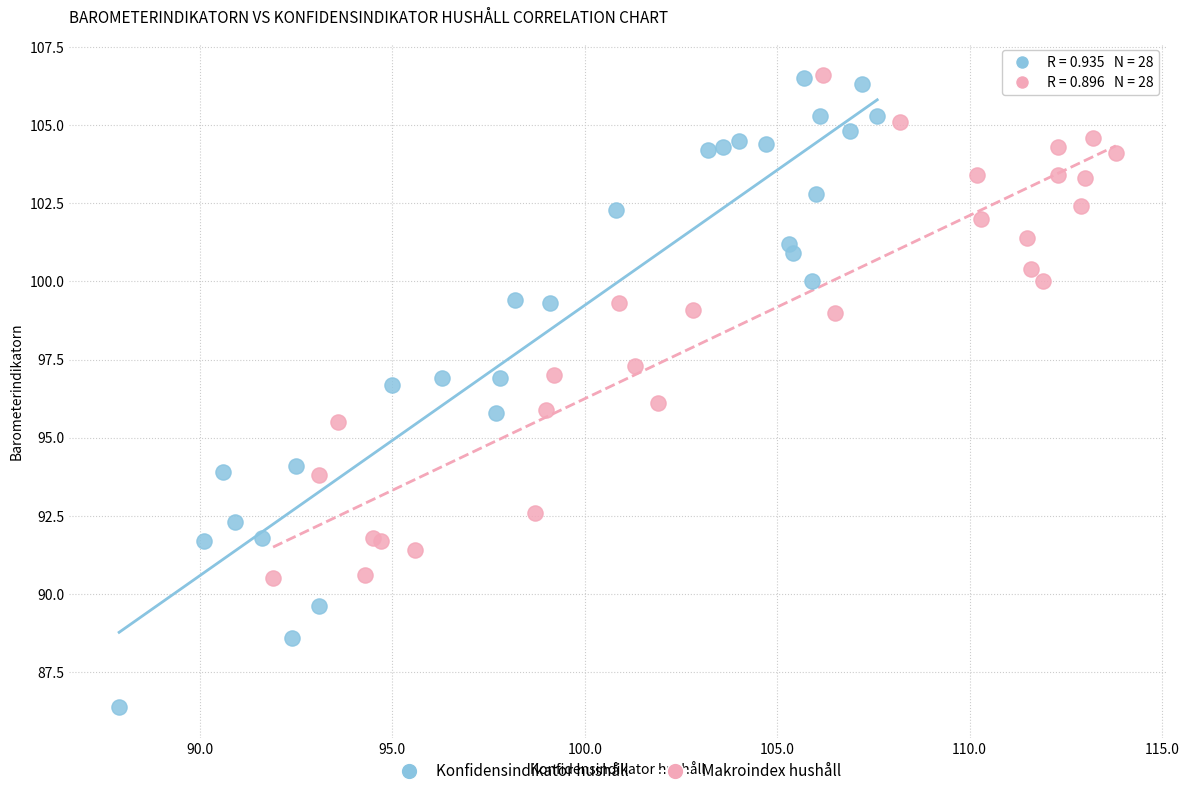

What are all the series names shown in the legend?

Konfidensindikator hushåll, Makroindex hushåll